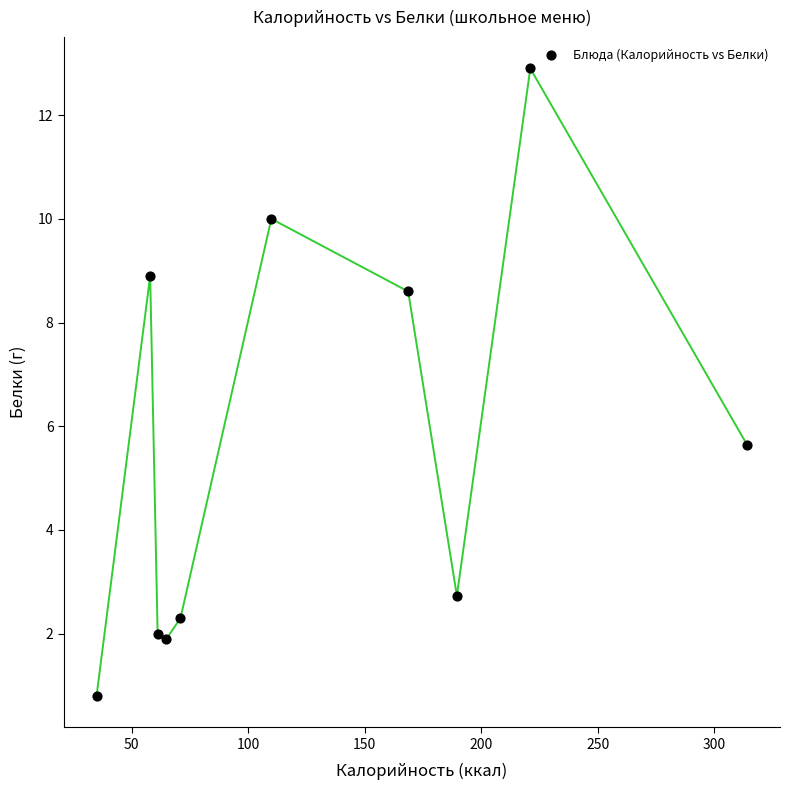

What is the range of X values (max minus min)?

279.3